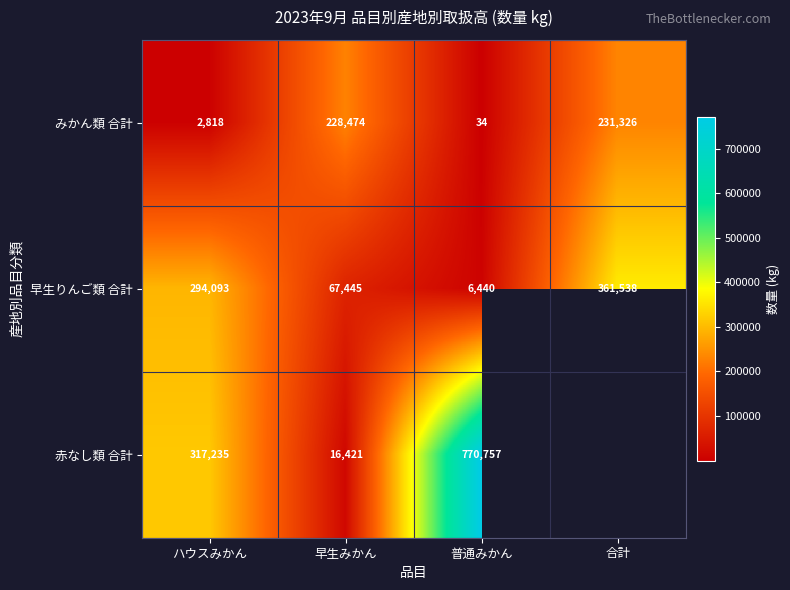

At which label is 早生りんご類 合計 closest to 183989?

ハウスみかん